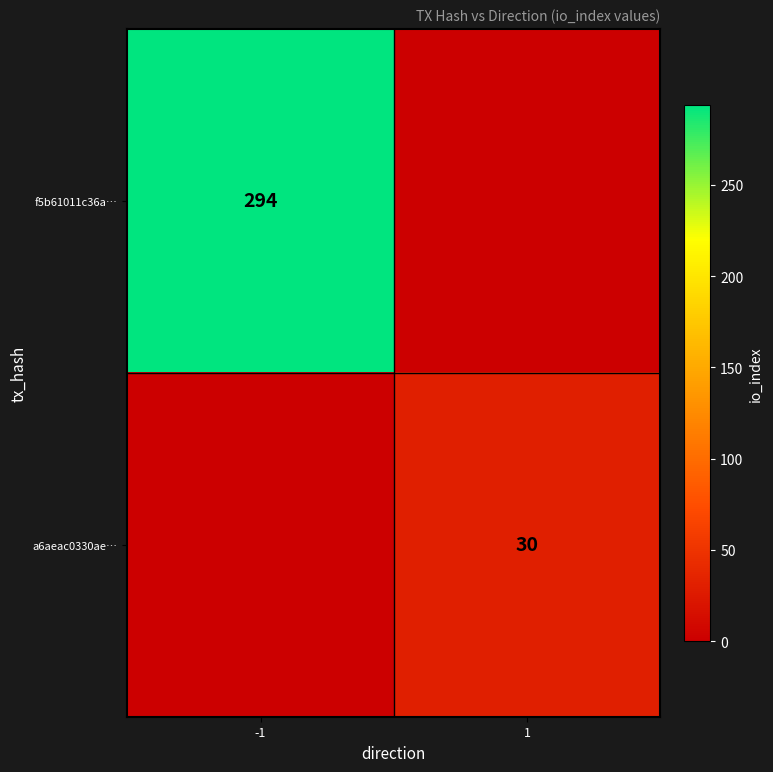

The f5b61011c36a… series shows 294 at -1. True or false?

True